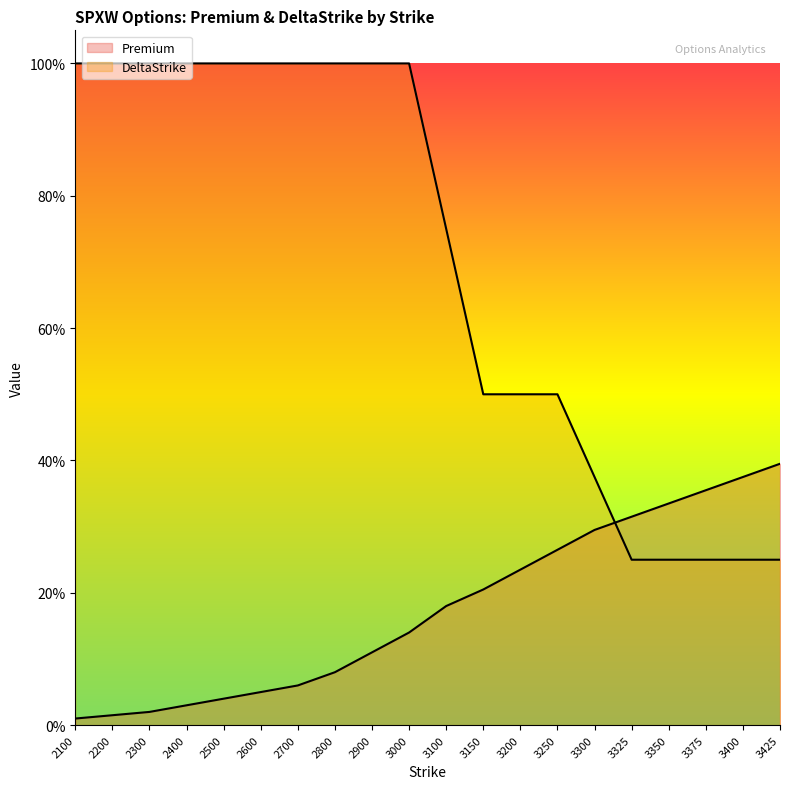

What is the sum of all Premium values?

351.0